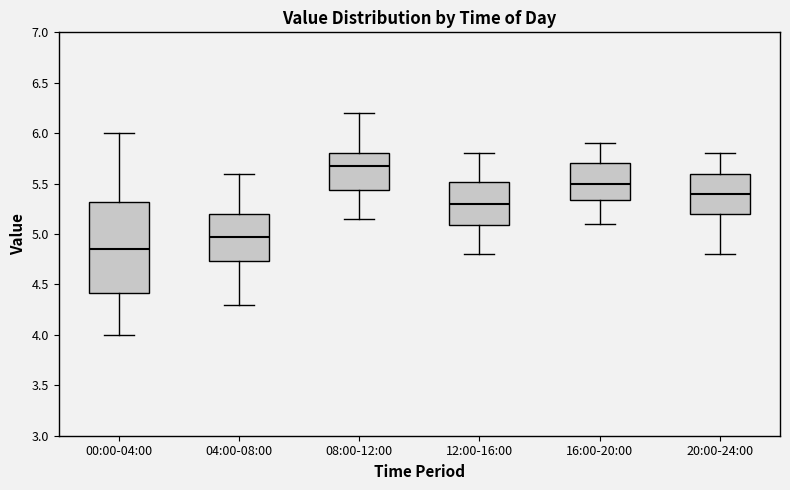

Reading left to right, read every box against the y-axis: the position of its median line, the range the box covers, and the ends of its whiskers. The values are not printed on the chart, so give them approximately, as read against the axis.

00:00-04:00: median 4.85, box 4.40 to 5.30, whiskers 4.00 to 6.00
04:00-08:00: median 5.00, box 4.75 to 5.20, whiskers 4.30 to 5.60
08:00-12:00: median 5.70, box 5.45 to 5.80, whiskers 5.15 to 6.20
12:00-16:00: median 5.30, box 5.10 to 5.50, whiskers 4.80 to 5.80
16:00-20:00: median 5.50, box 5.35 to 5.70, whiskers 5.10 to 5.90
20:00-24:00: median 5.40, box 5.20 to 5.60, whiskers 4.80 to 5.80